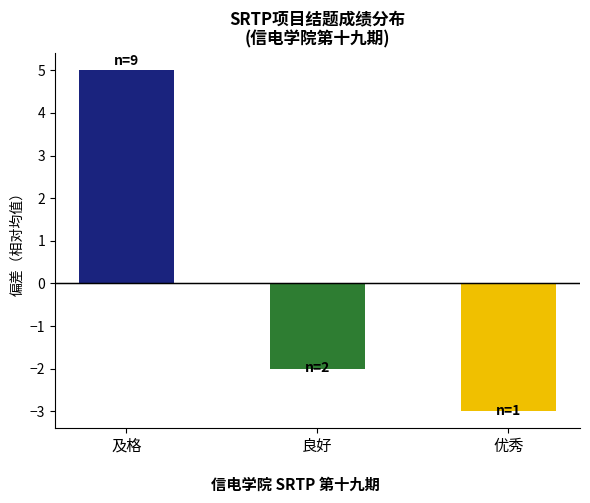

What is the value of the 3rd bar from the left?

-3